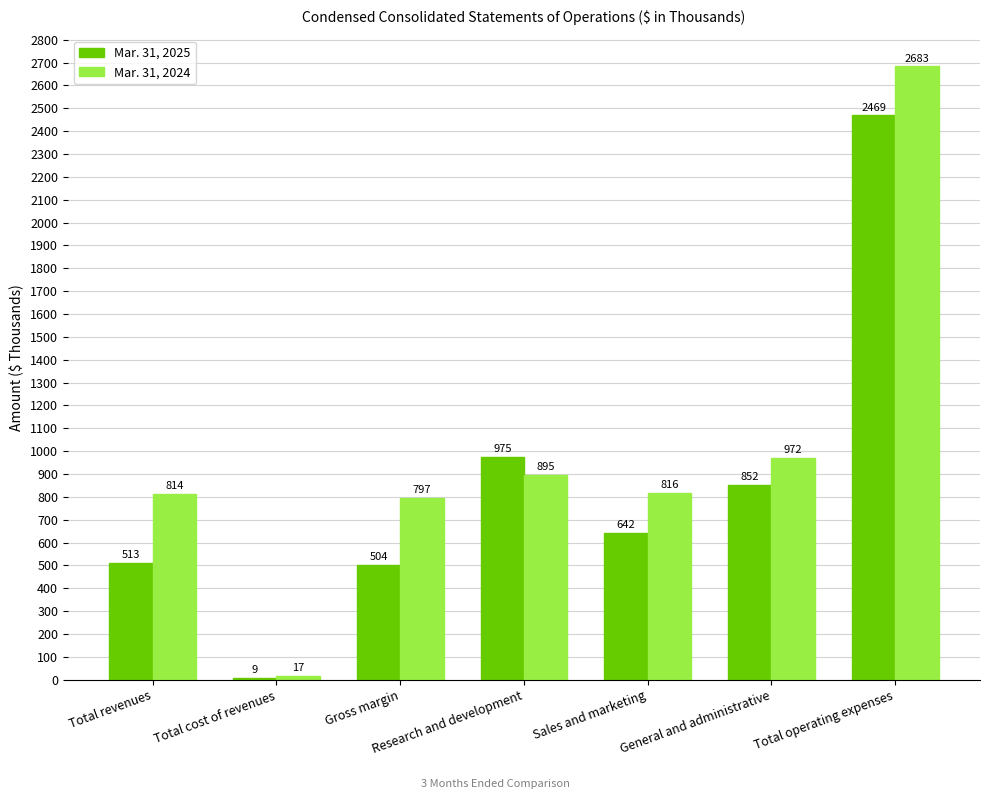

Which category has the highest value across all series?

Total operating expenses